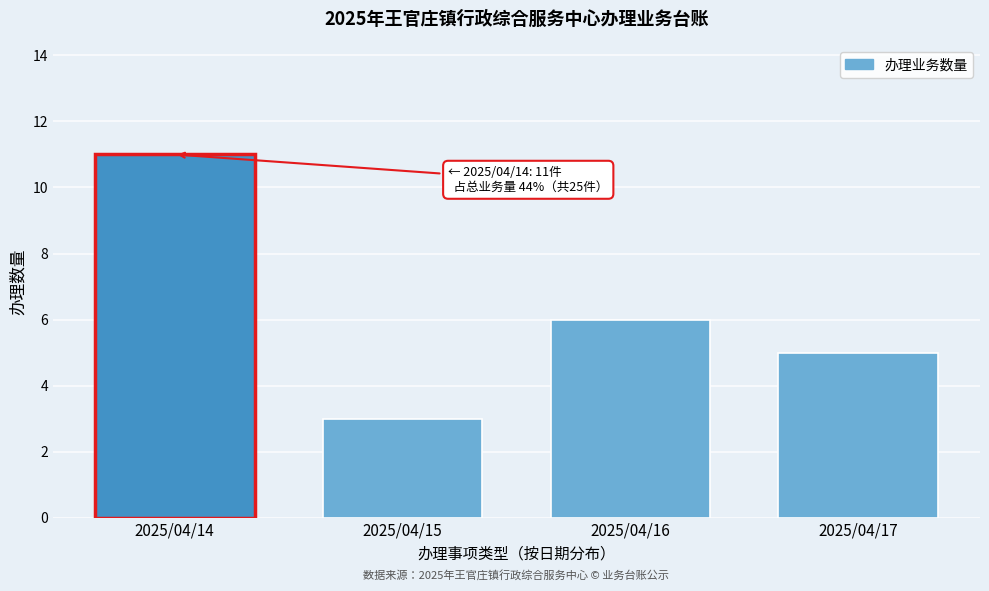

Reading right to left, what are all the values shown in this chart?

2025/04/17=5	2025/04/16=6	2025/04/15=3	2025/04/14=11